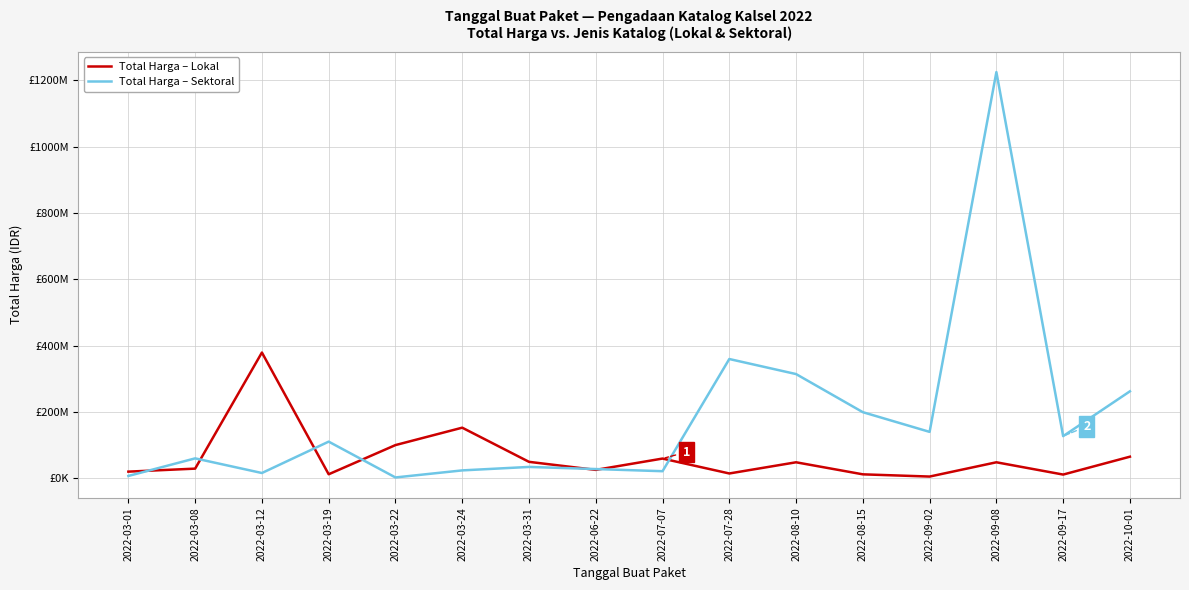

What is the total value across all series at 2022-10-01?

327118150